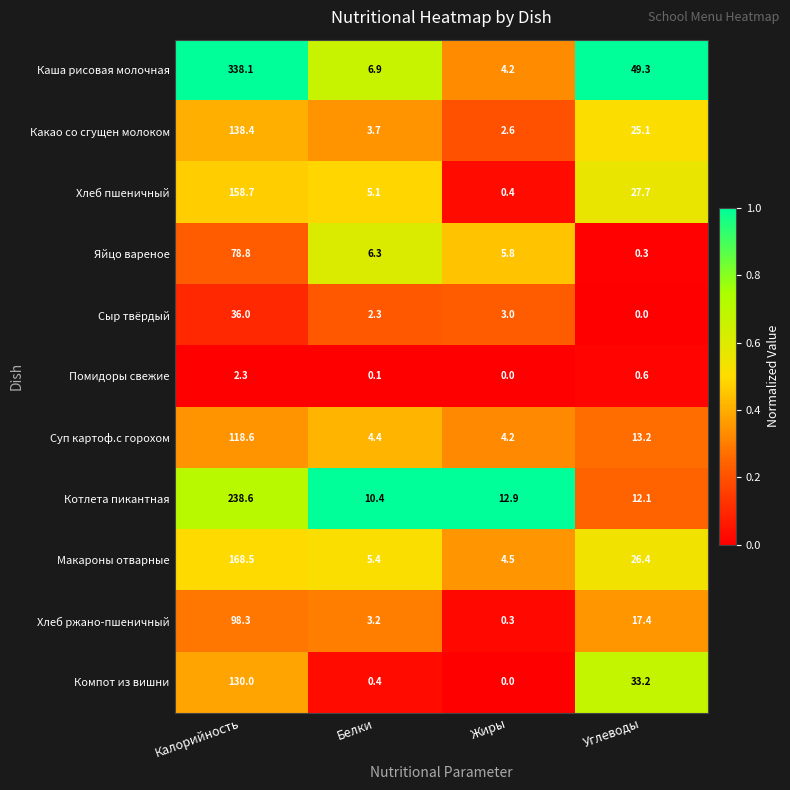

At which category does the chart reach its peak across all series?

Калорийность